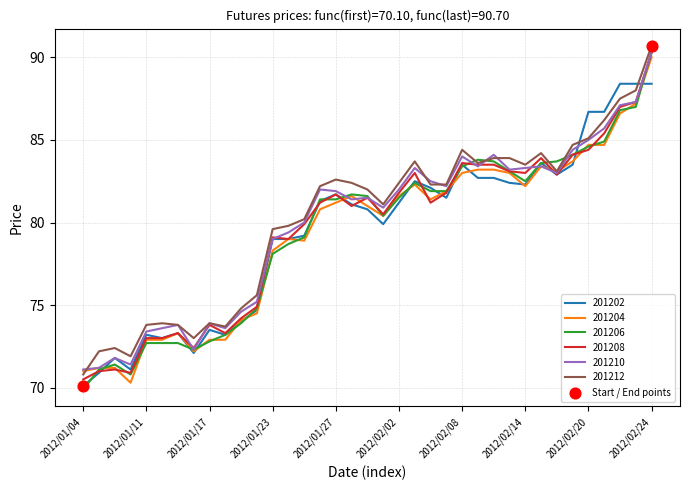

What is the minimum value shown in the chart?

69.9